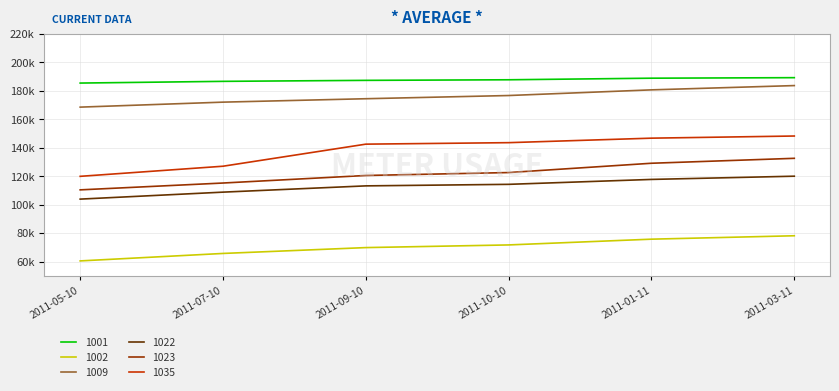

True or false: 1023 and 1002 cross at least once.

False